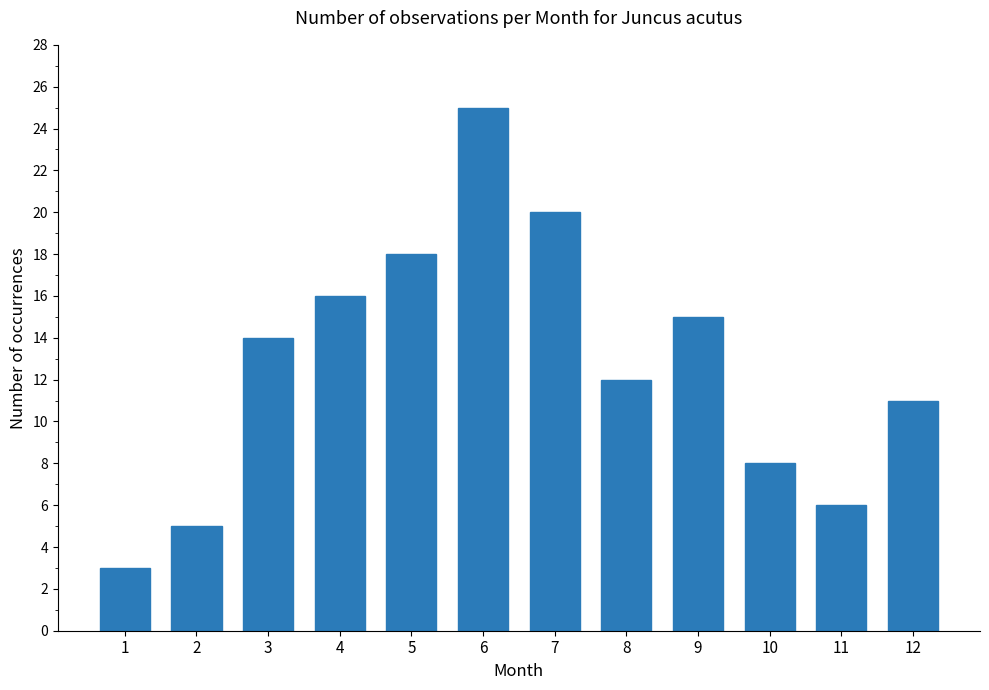

What is the difference between the maximum and minimum values?

22